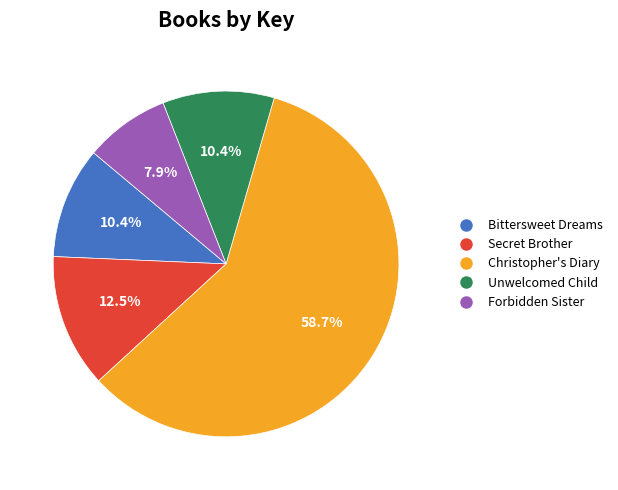

Count the number of slices in the pie.

5